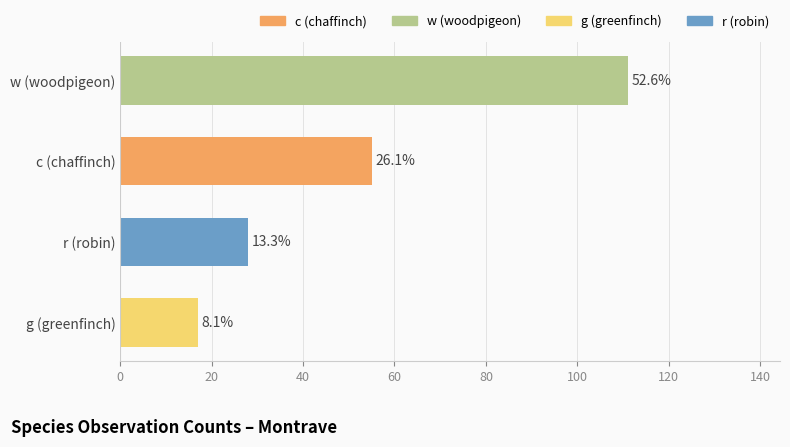

Does the chart contain any negative values?

No